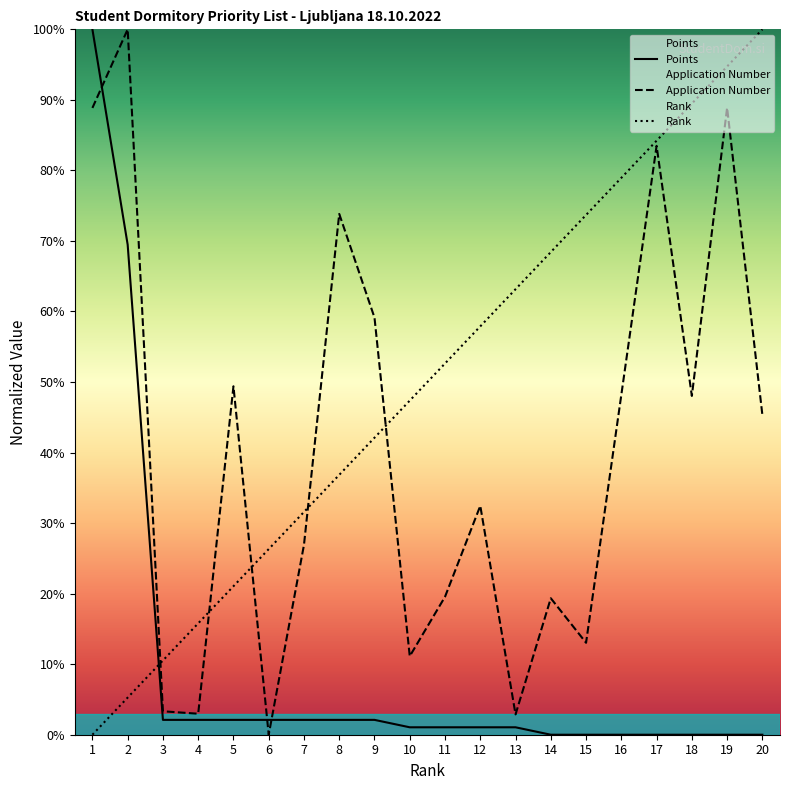

True or false: Application Number has a value of 0.0 at 6.

True